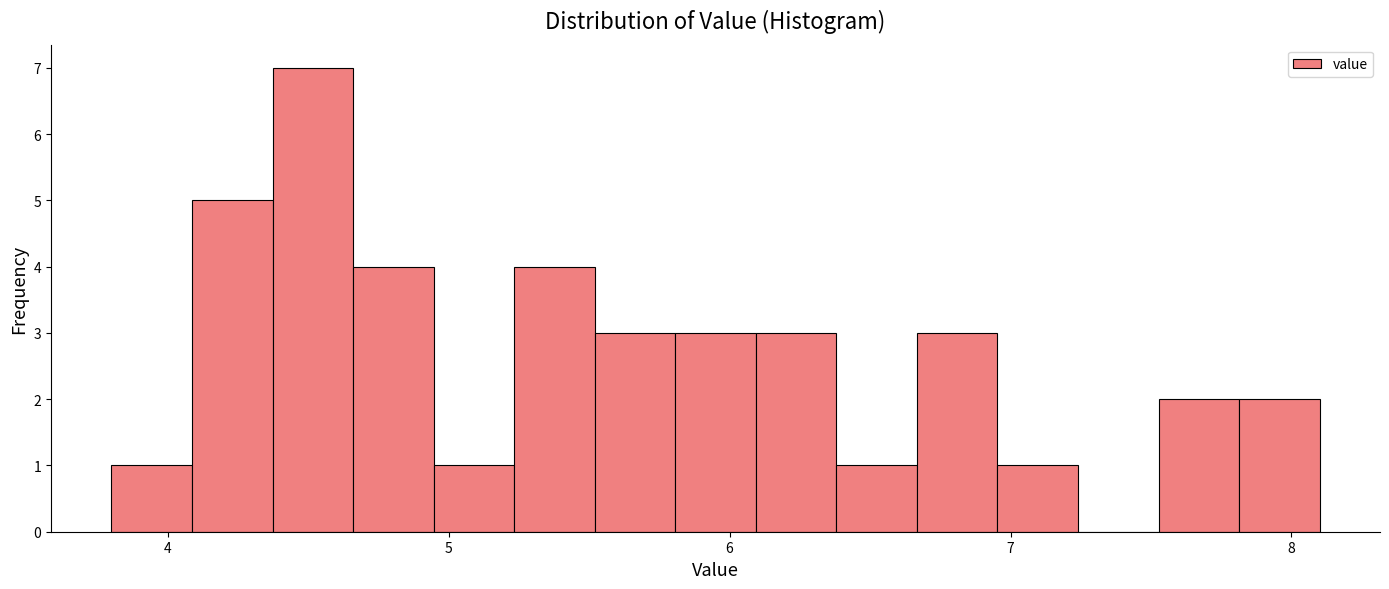

Read against the x-axis, roughly where is the centre of the tallest bar?

4.5